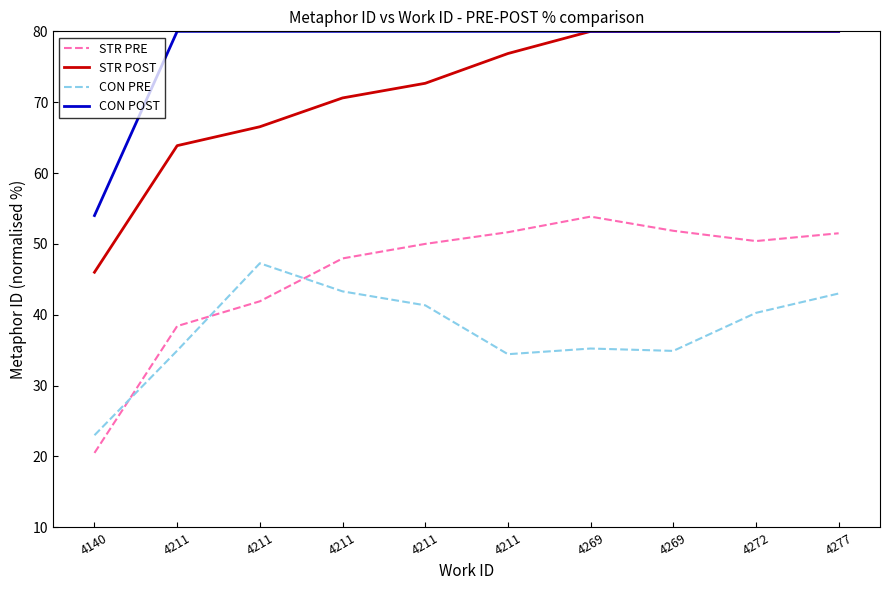

Does the chart have visible grid lines?

No